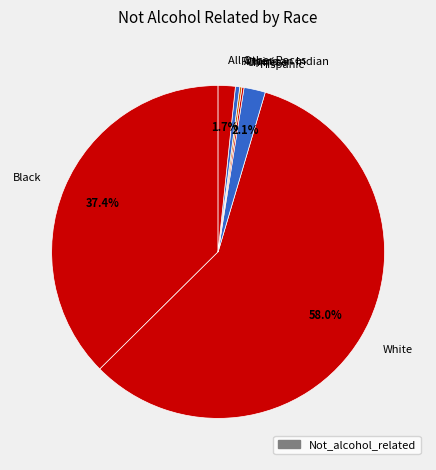

Does Hispanic account for over 50% of the chart?

No